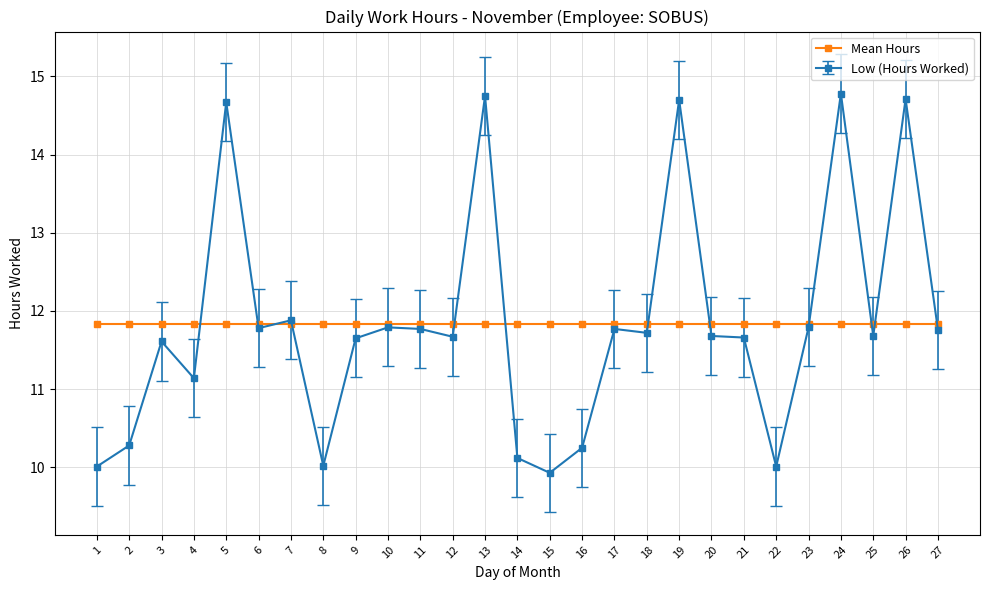

Rank the series at 14 from lowest to highest value.

Low (Hours Worked), Mean Hours